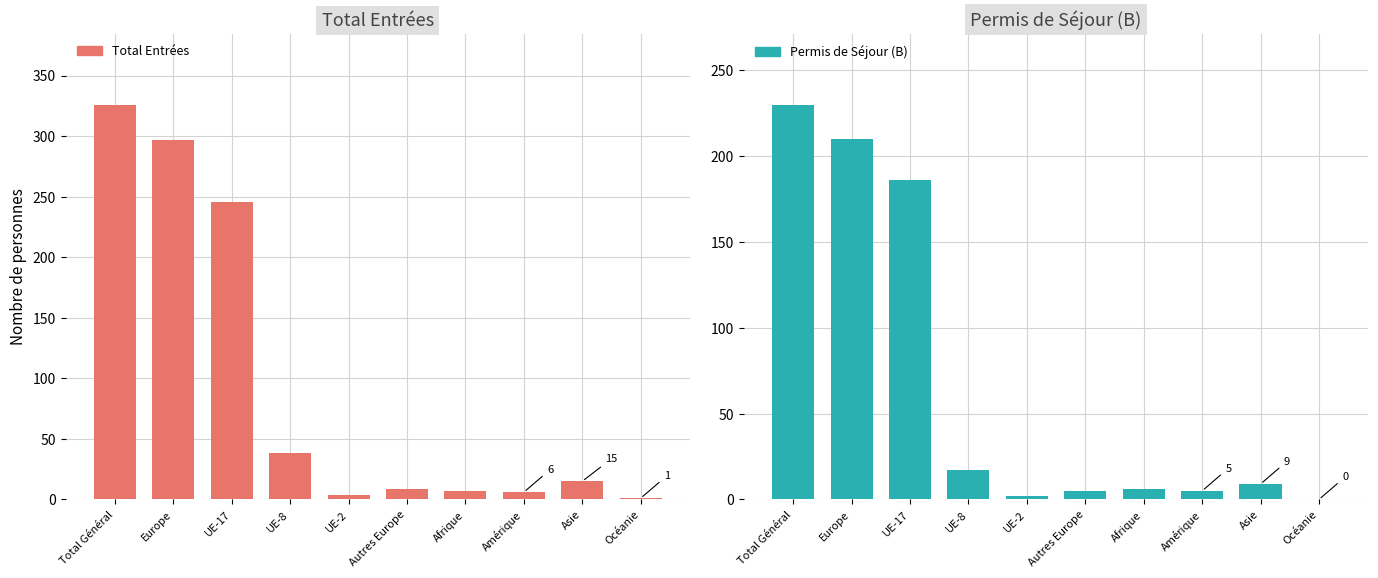

How many groups of bars are there?

10